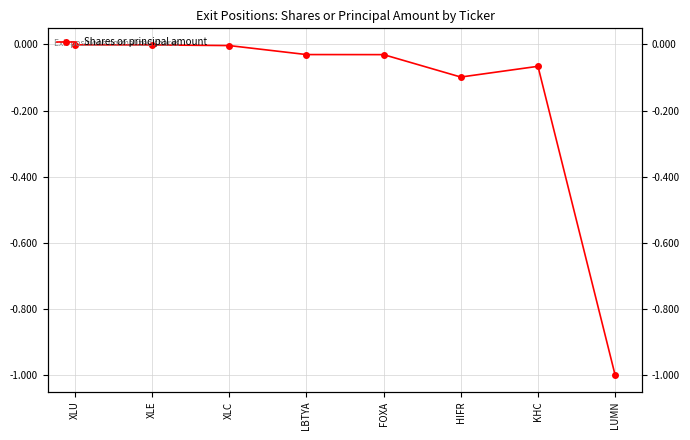

Is it true that the value at LUMN is -0.3?

False